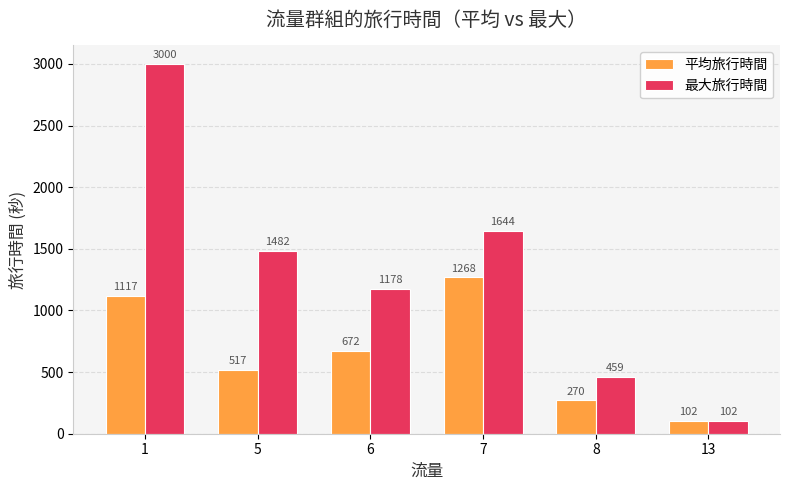

What is the difference between the highest and lowest values at 1?

1882.9